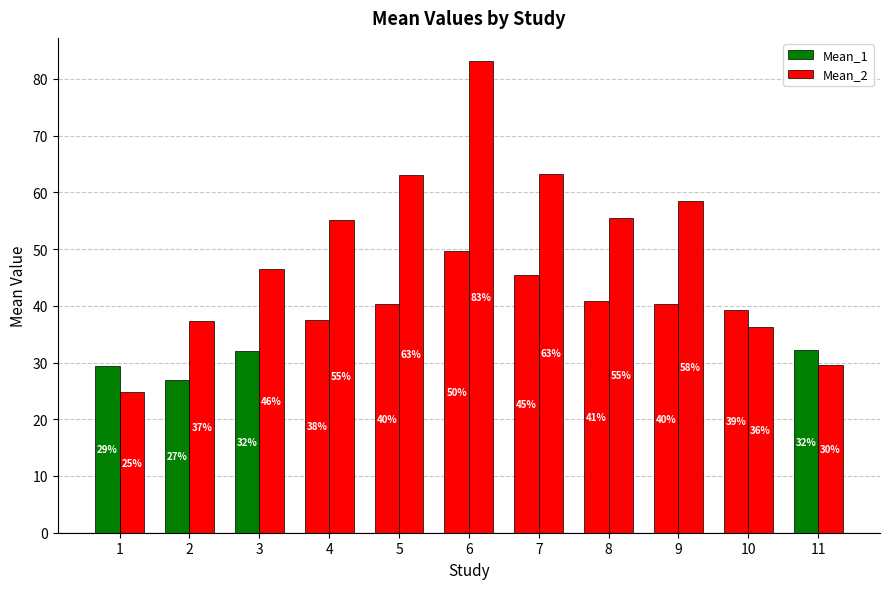

What is the total value across all series at 6?

132.8